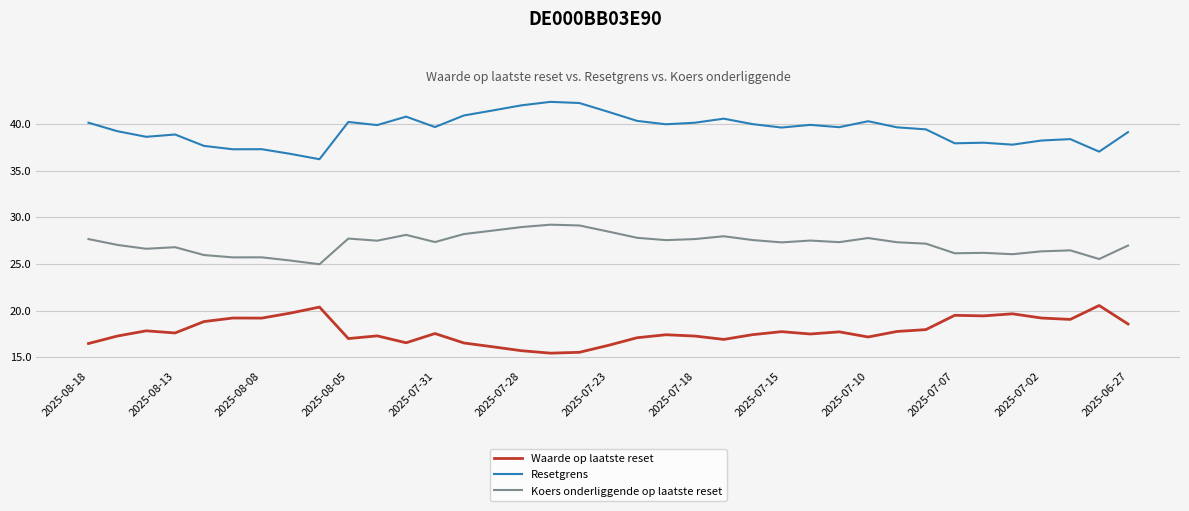

True or false: Waarde op laatste reset and Resetgrens cross at least once.

False